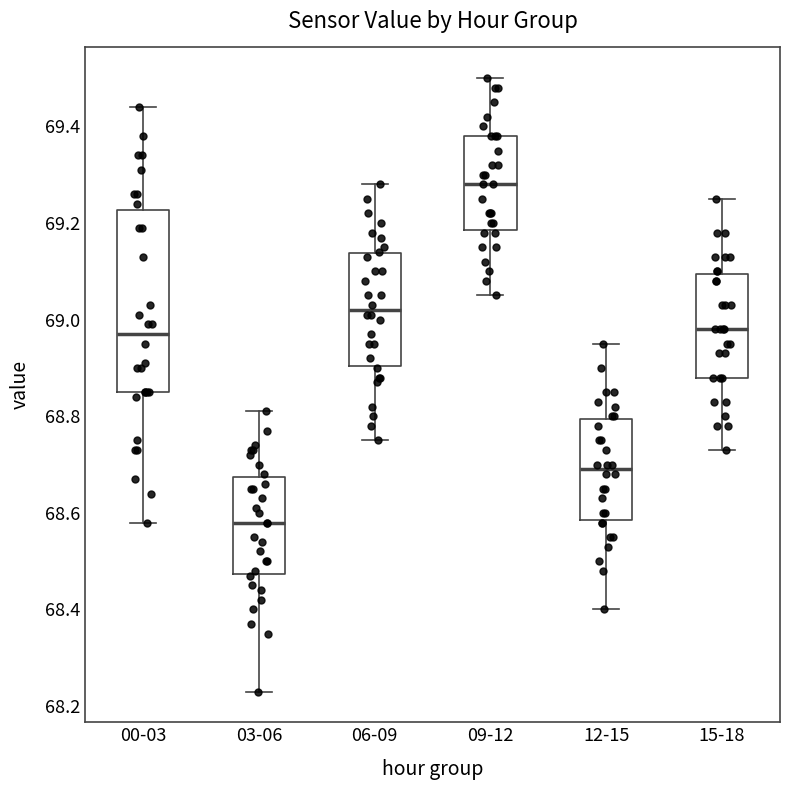

Reading left to right, read every box against the y-axis: the position of its median line, the range the box covers, and the ends of its whiskers. The values are not printed on the chart, so give them approximately, as read against the axis.

00-03: median 68.98, box 68.86 to 69.22, whiskers 68.58 to 69.44
03-06: median 68.58, box 68.48 to 68.68, whiskers 68.24 to 68.82
06-09: median 69.02, box 68.90 to 69.14, whiskers 68.76 to 69.28
09-12: median 69.28, box 69.18 to 69.38, whiskers 69.06 to 69.50
12-15: median 68.70, box 68.58 to 68.80, whiskers 68.40 to 68.96
15-18: median 68.98, box 68.88 to 69.10, whiskers 68.74 to 69.26